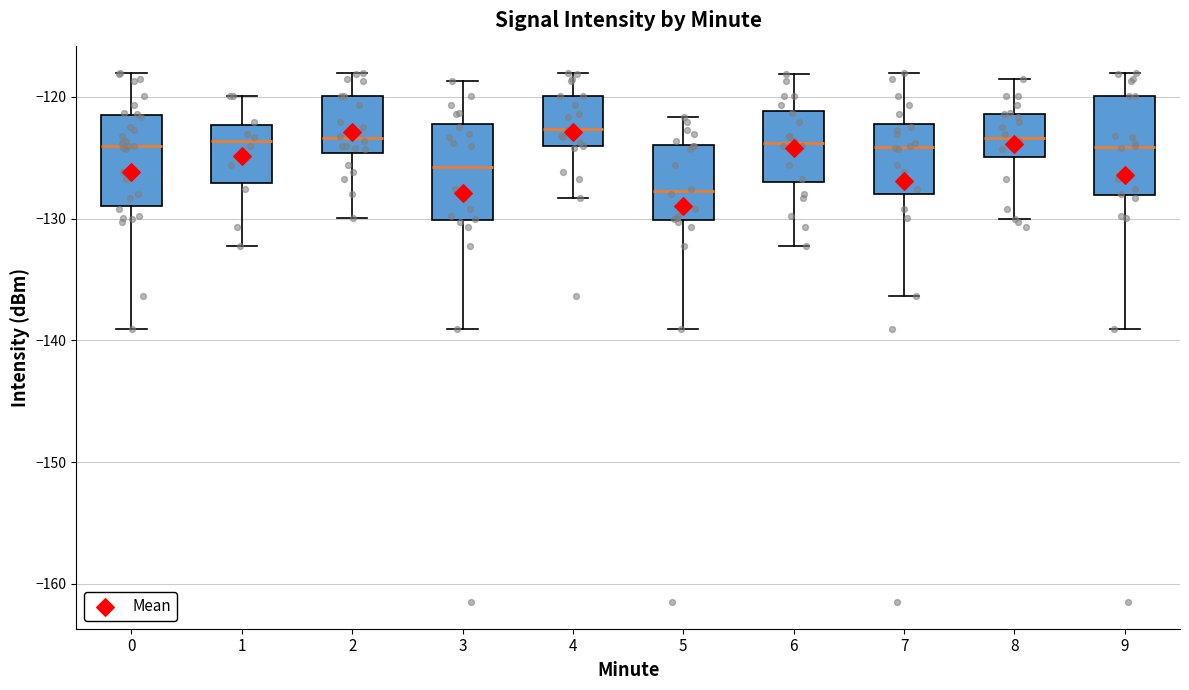

Where does the upper whisker of the box at x = 6 end on the y-axis? The values are not printed on the chart, so give them approximately, as read against the axis.

-118